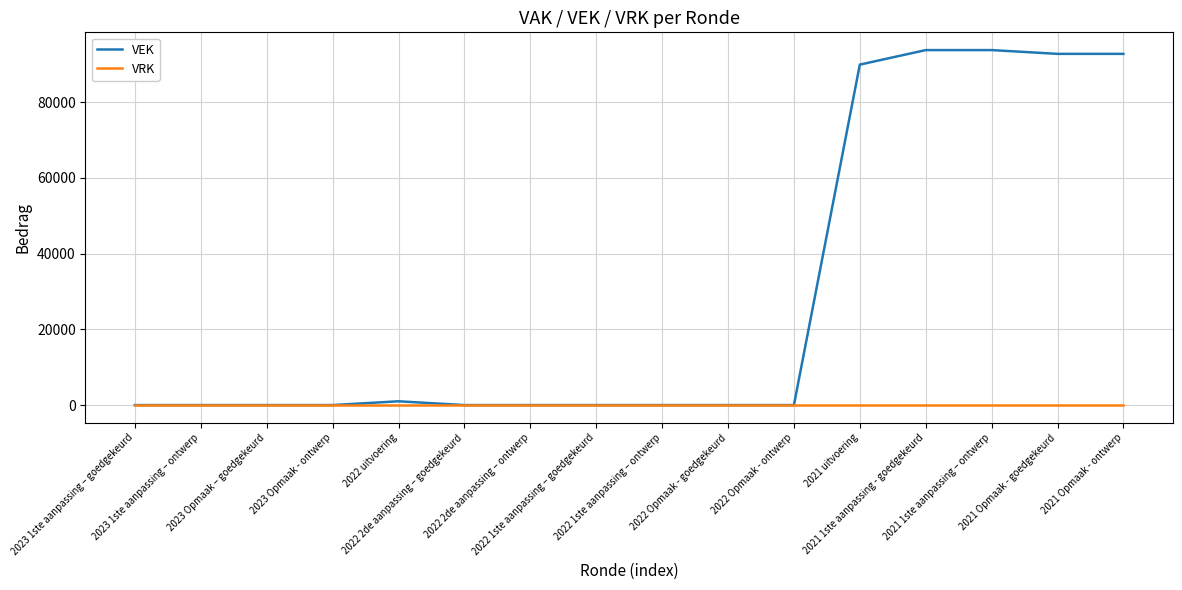

What is the maximum value shown in the chart?

93786